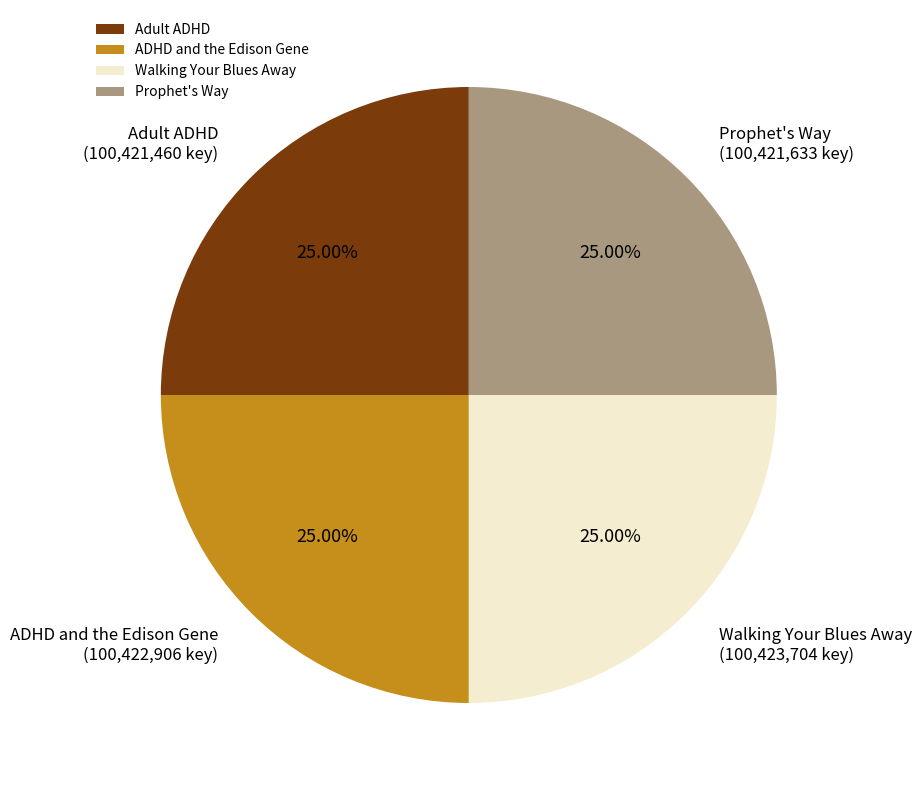

What percentage is NOT represented by Adult ADHD?

75.0%